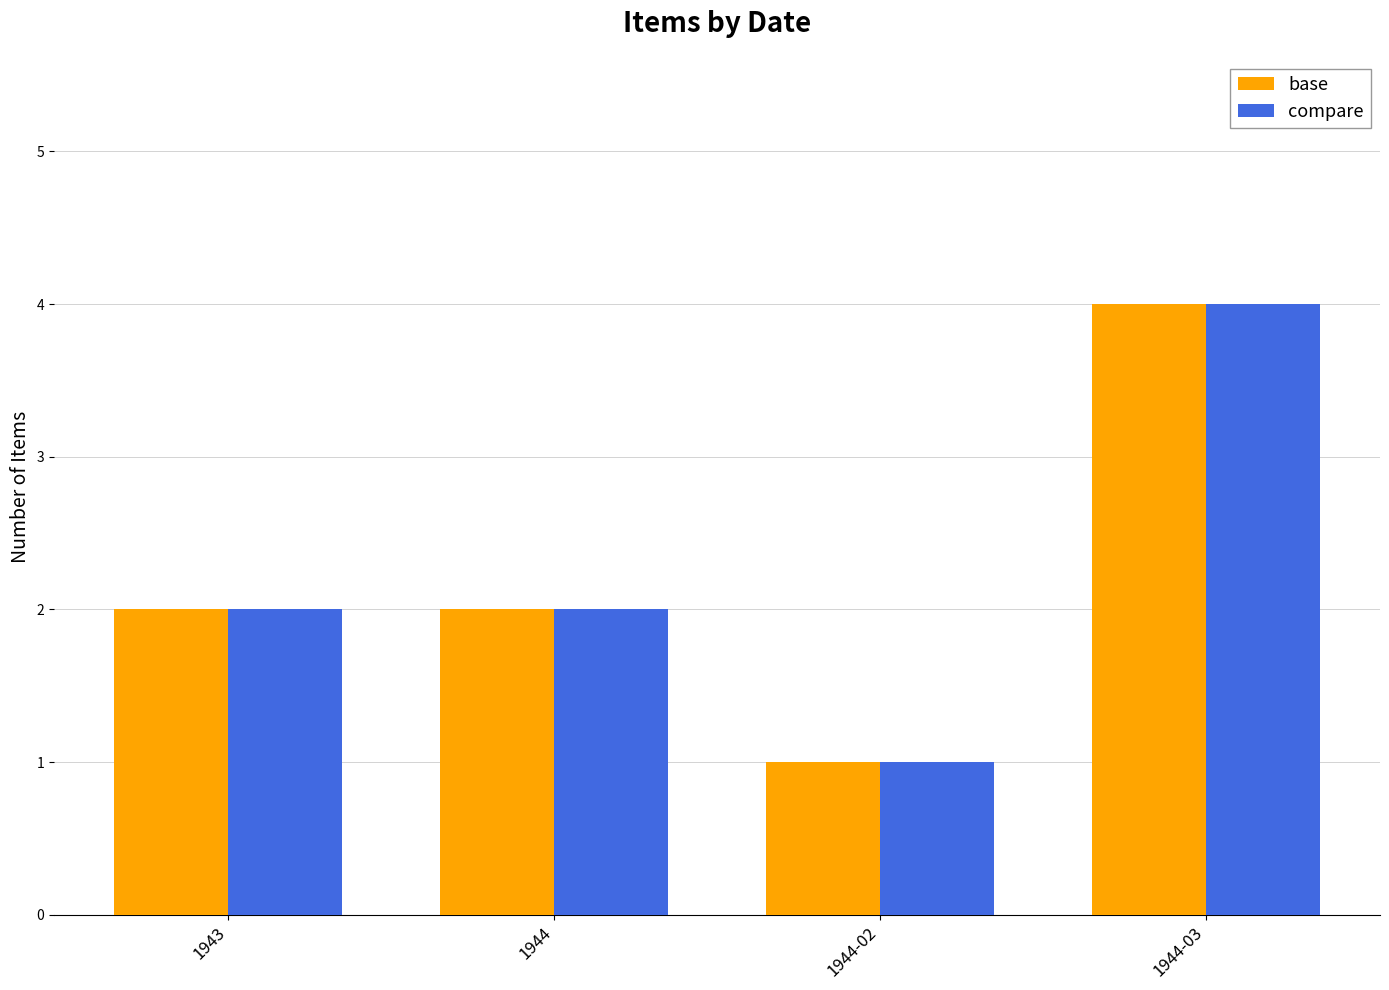

What value does the base series have at 1944-03?

4